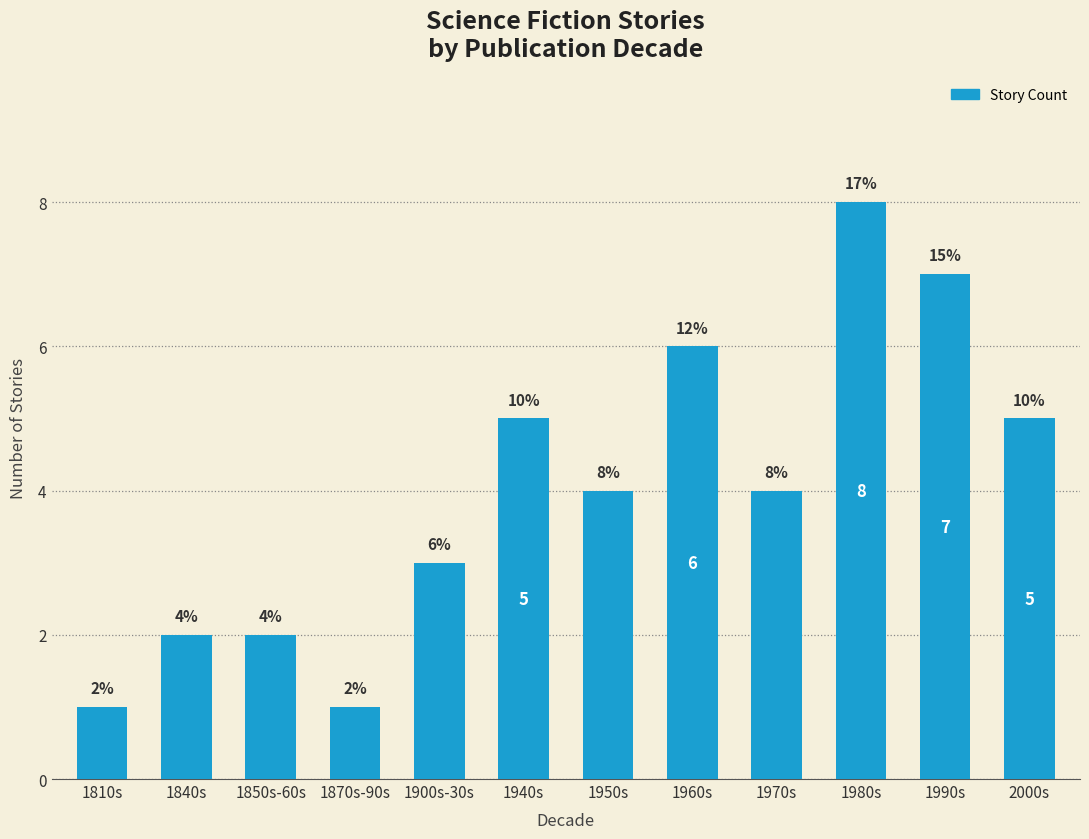

What position from the left is 1870s-90s?

4